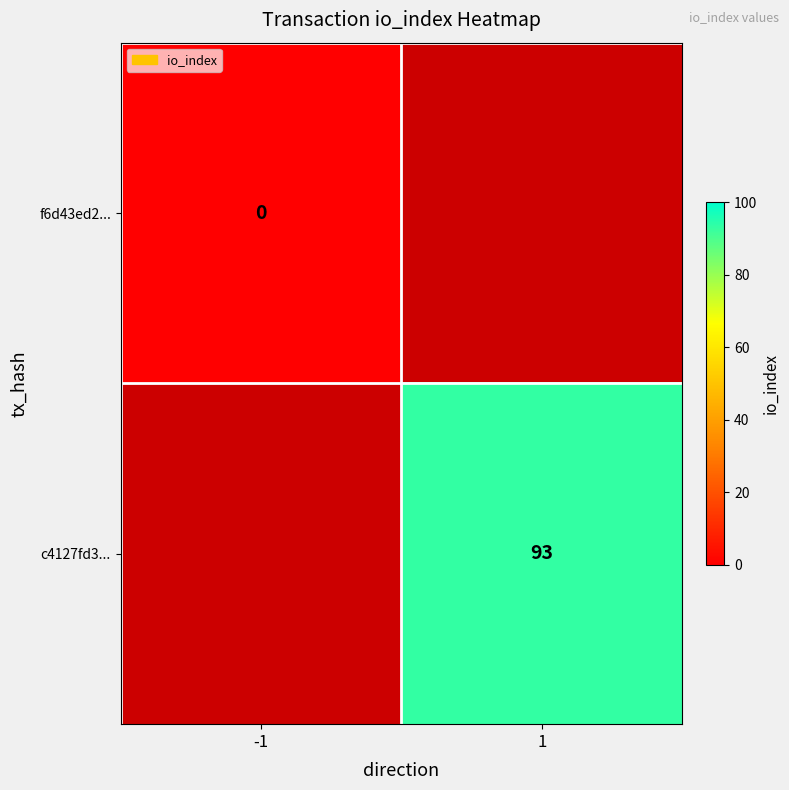

The c4127fd3... series shows 93 at 1. True or false?

True